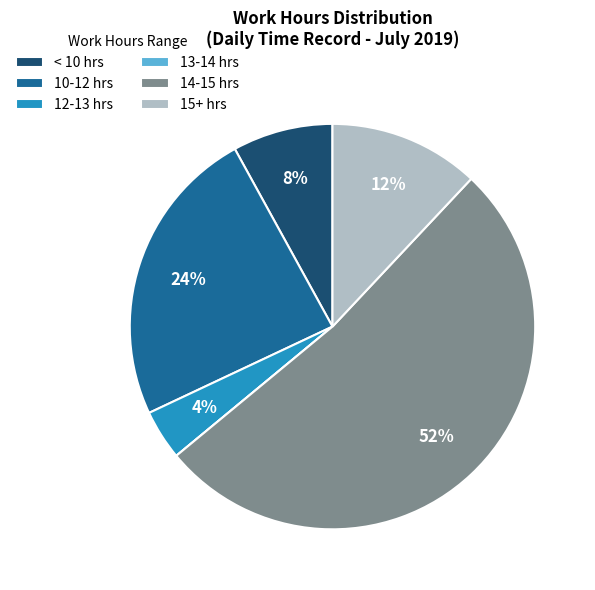

The 15+ hrs slice represents 12% of the pie. True or false?

True